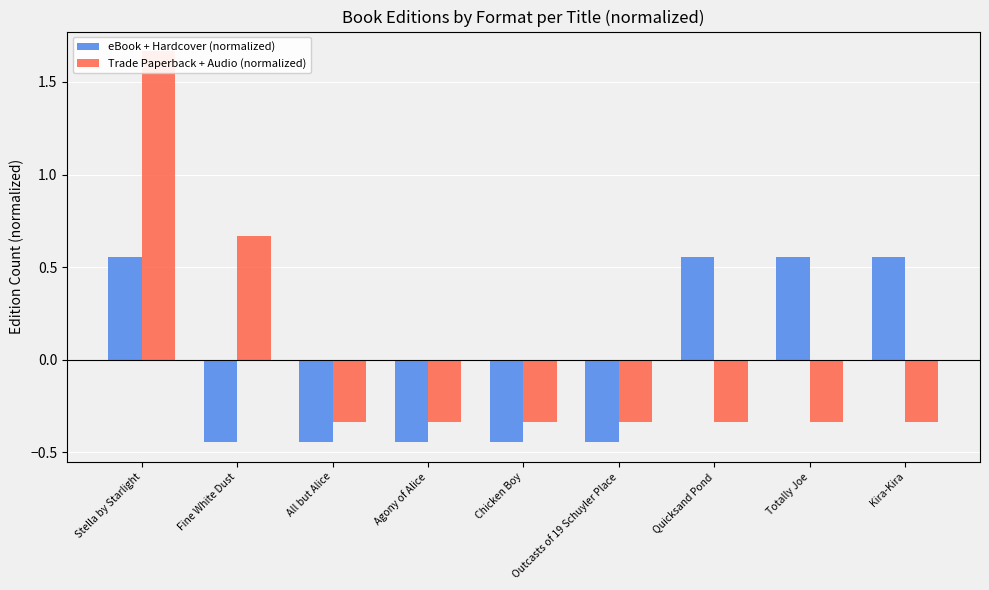

Rank the series by their maximum value, from highest to lowest.

Trade Paperback + Audio (normalized), eBook + Hardcover (normalized)